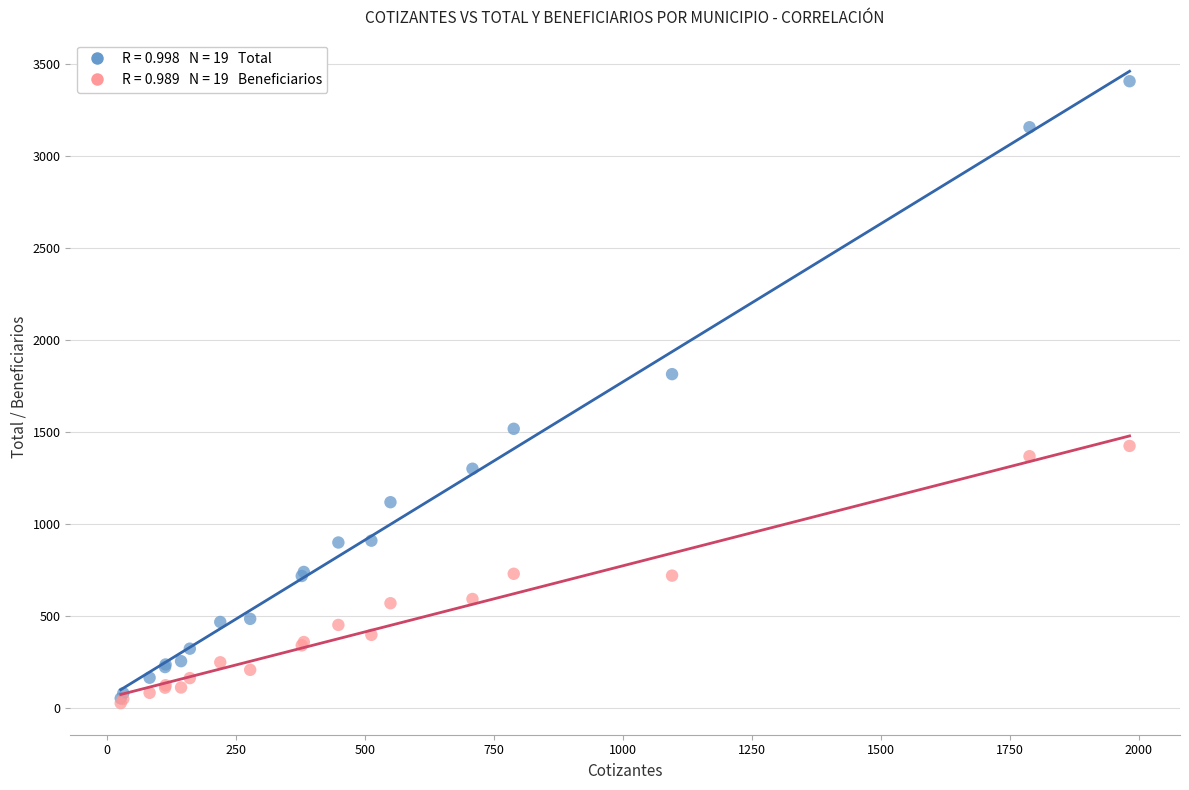

Across all series, what Y value is closest to 1714?

1812